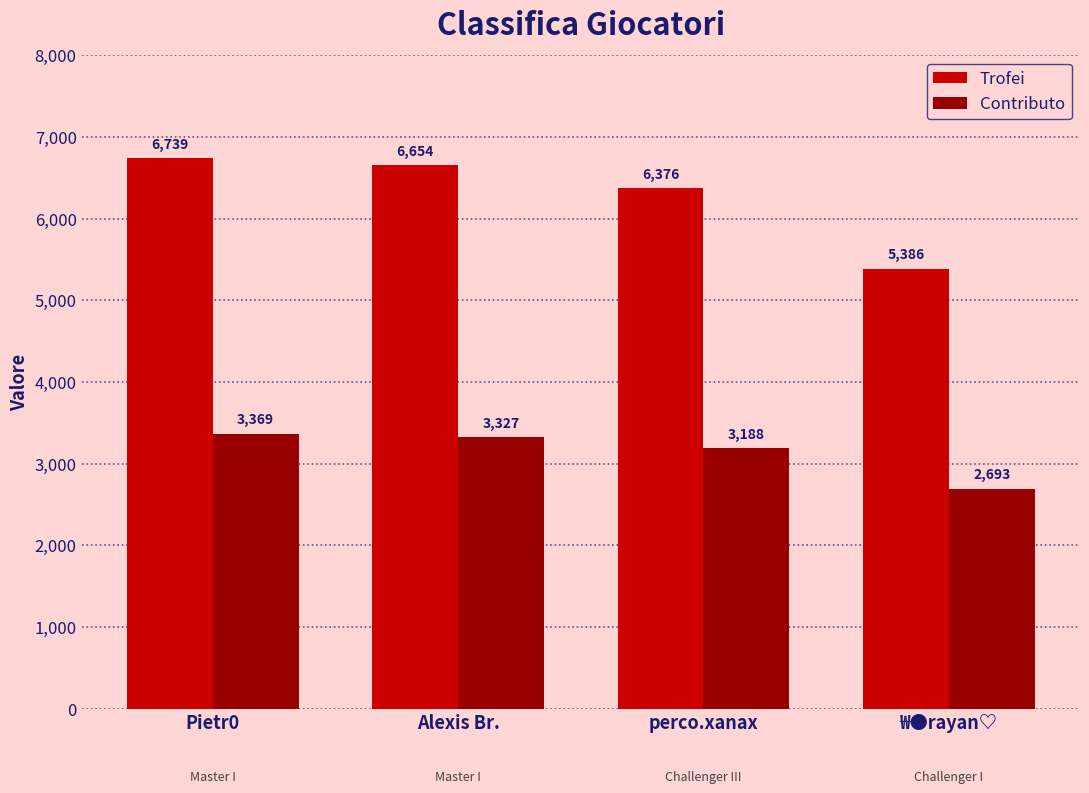

Which label corresponds to the smallest value in the chart?

₩●rayan♡